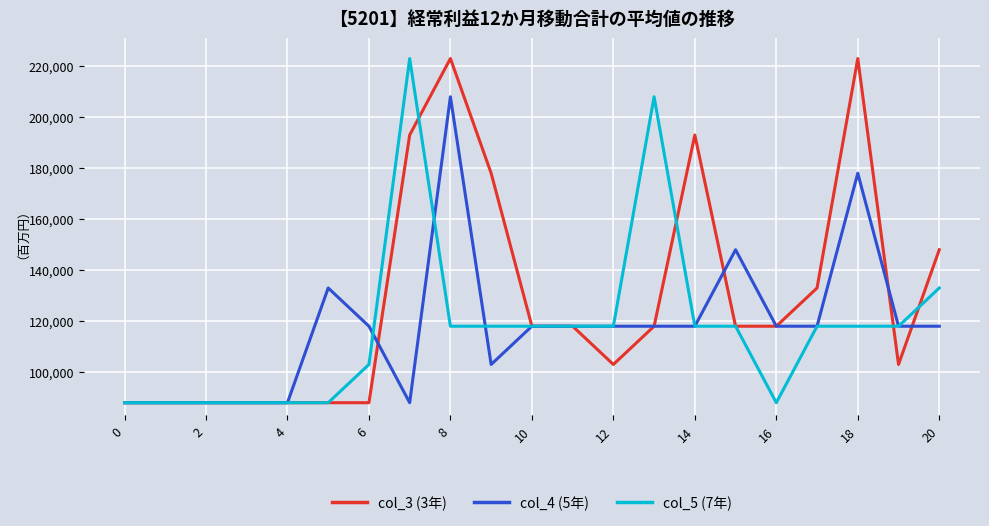

What is the minimum value shown in the chart?

88000